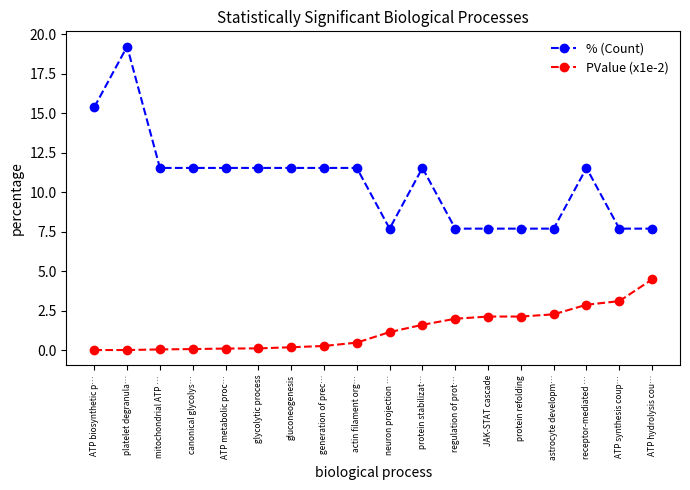

What is the label of the 16th point from the right?

mitochondrial ATP …